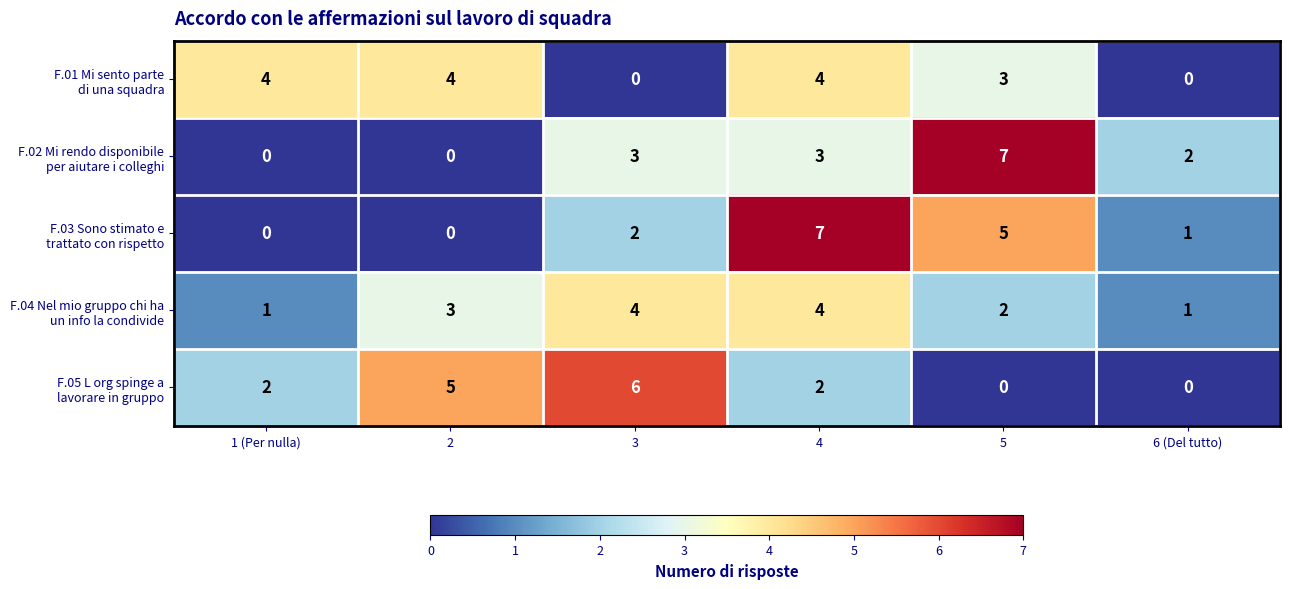

At which category is the sum across all series the highest?

4